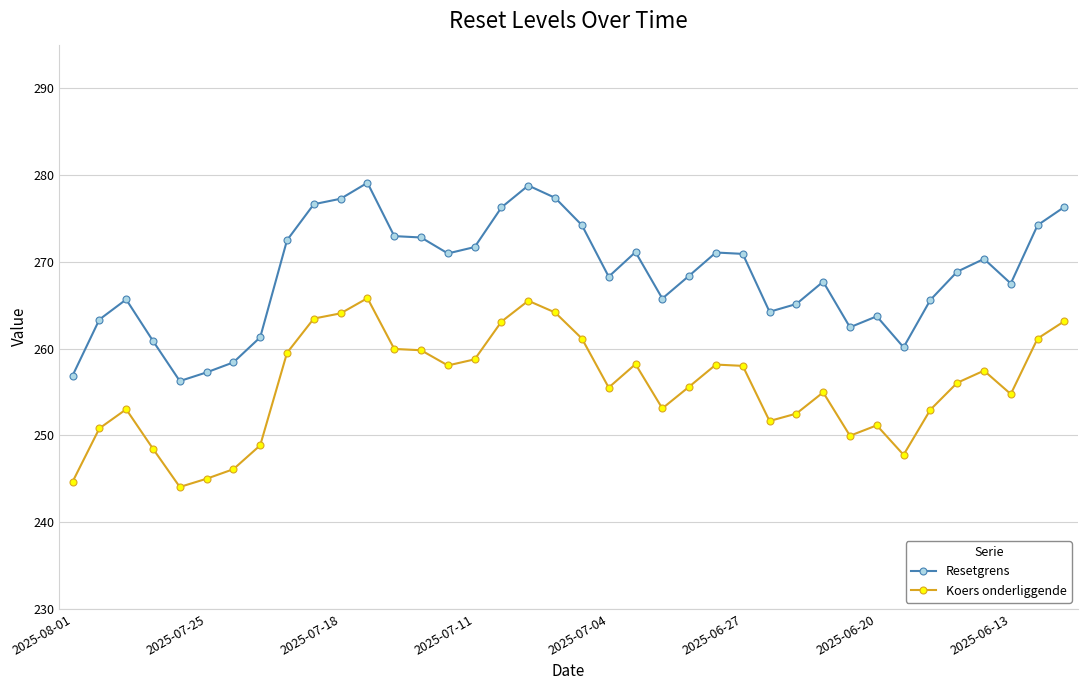

True or false: Resetgrens and Koers onderliggende intersect in this chart.

False